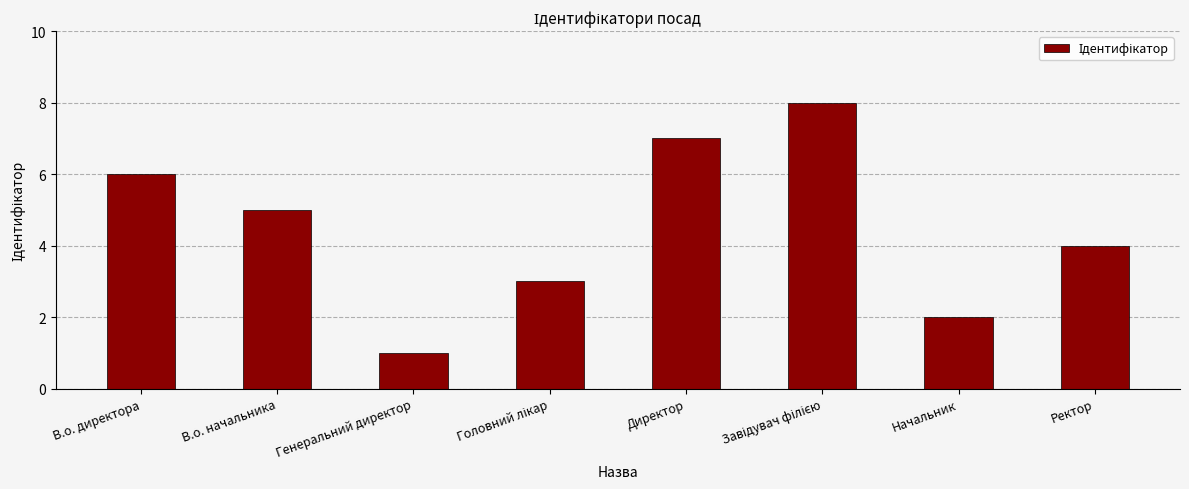

True or false: the data shows 4 at Ректор.

True